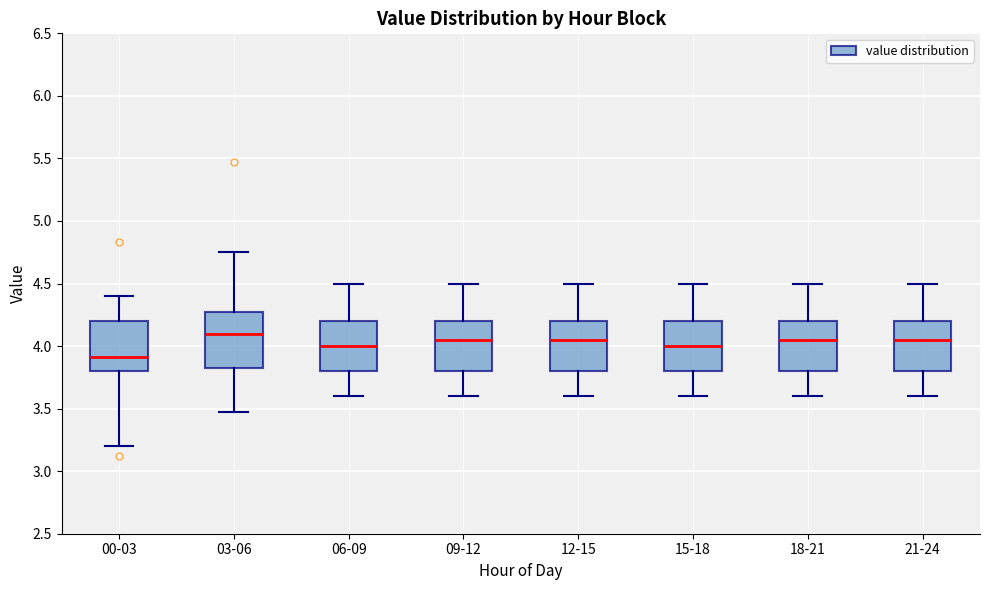

Reading left to right, transcribe this box plot: for each box, give where its median line is, the range the box spans, and where its two whiskers end, as read against the y-axis. The values are not printed on the chart, so give them approximately, as read against the axis.

00-03: median 3.90, box 3.80 to 4.20, whiskers 3.20 to 4.40
03-06: median 4.10, box 3.85 to 4.30, whiskers 3.45 to 4.75
06-09: median 4.00, box 3.80 to 4.20, whiskers 3.60 to 4.50
09-12: median 4.05, box 3.80 to 4.20, whiskers 3.60 to 4.50
12-15: median 4.05, box 3.80 to 4.20, whiskers 3.60 to 4.50
15-18: median 4.00, box 3.80 to 4.20, whiskers 3.60 to 4.50
18-21: median 4.05, box 3.80 to 4.20, whiskers 3.60 to 4.50
21-24: median 4.05, box 3.80 to 4.20, whiskers 3.60 to 4.50